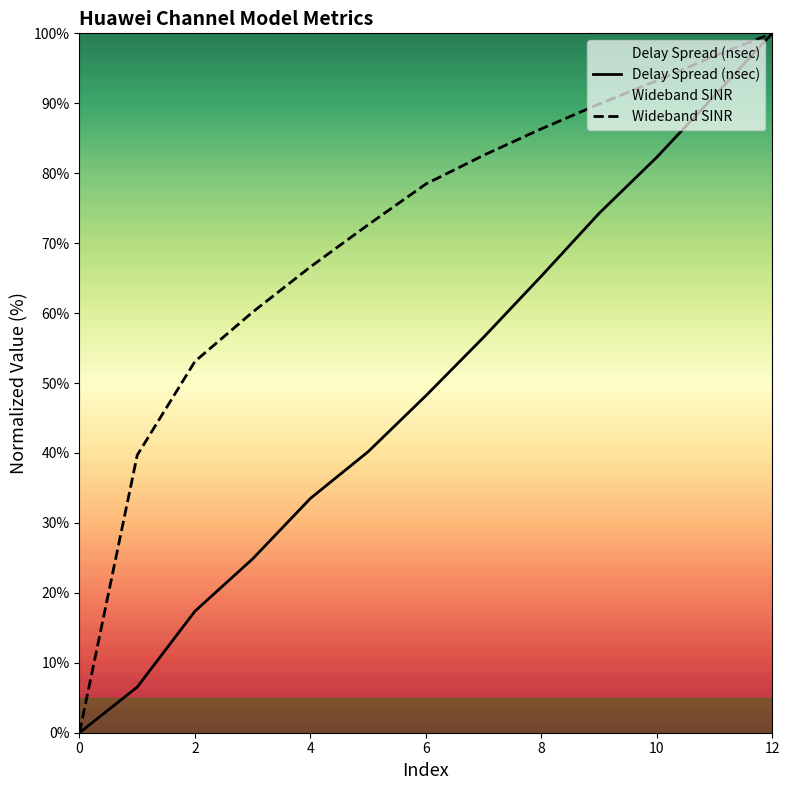

Does the chart display data point markers on the line(s)?

No